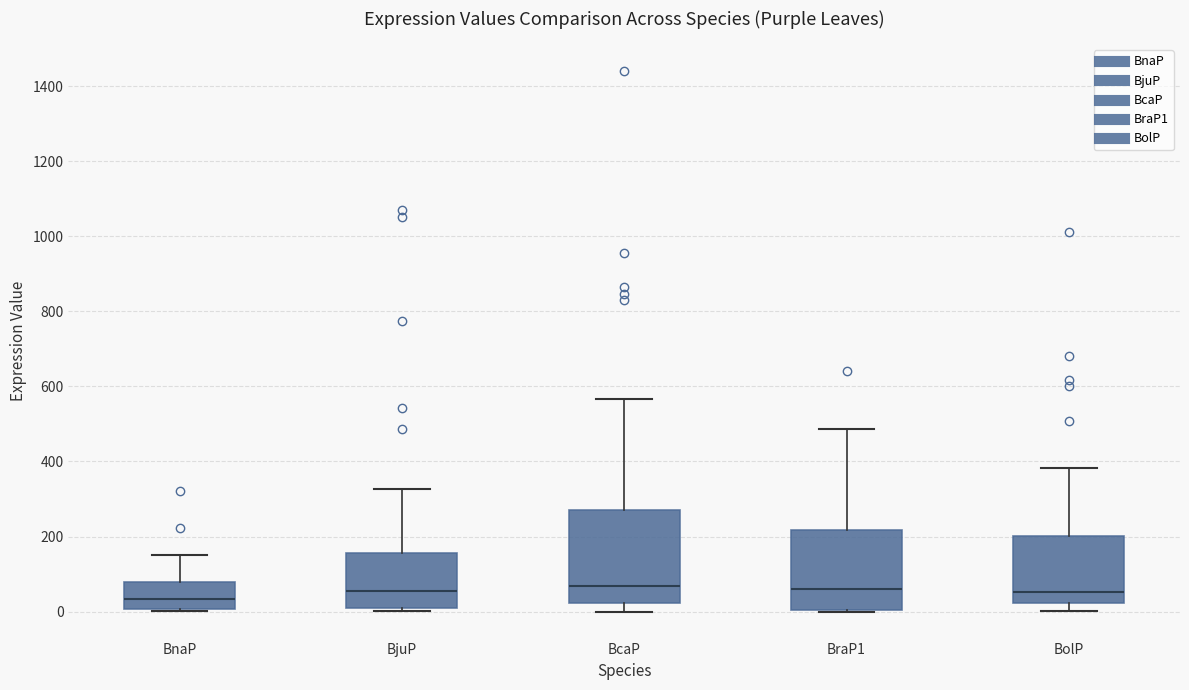

Which box is the tallest, from its lower edge to its upper edge?

BcaP